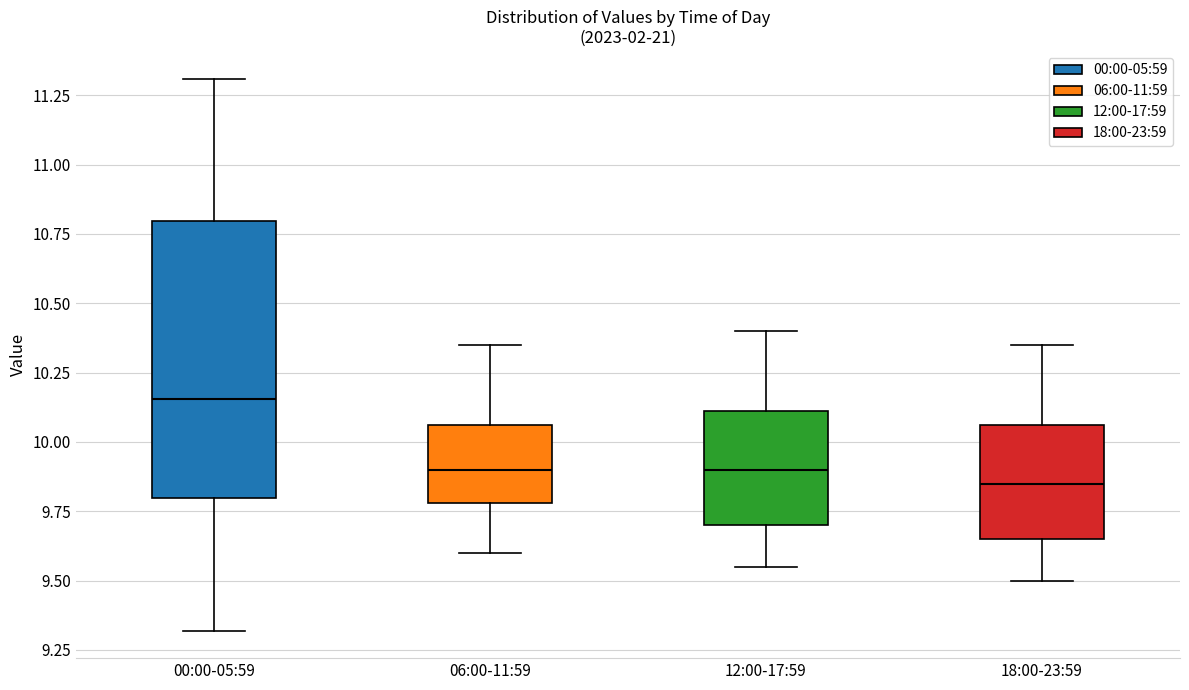

Reading left to right, read every box against the y-axis: the position of its median line, the range the box covers, and the ends of its whiskers. The values are not printed on the chart, so give them approximately, as read against the axis.

00:00-05:59: median 10.15, box 9.80 to 10.80, whiskers 9.30 to 11.30
06:00-11:59: median 9.90, box 9.80 to 10.05, whiskers 9.60 to 10.35
12:00-17:59: median 9.90, box 9.70 to 10.10, whiskers 9.55 to 10.40
18:00-23:59: median 9.85, box 9.65 to 10.05, whiskers 9.50 to 10.35